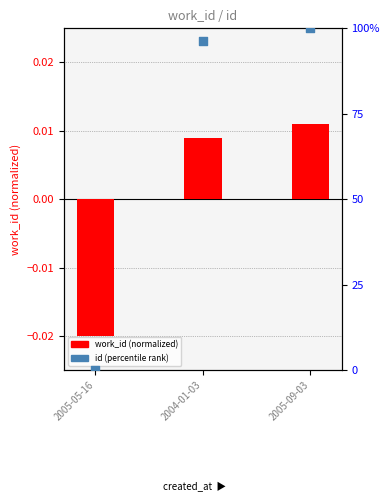

Which series contains the highest Y value?

id